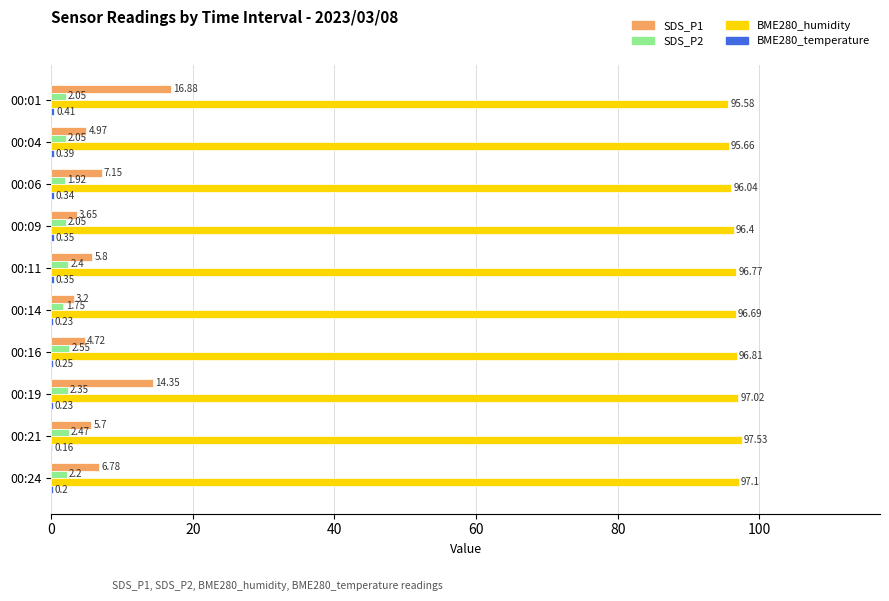

Which series has the widest spread of values?

SDS_P1